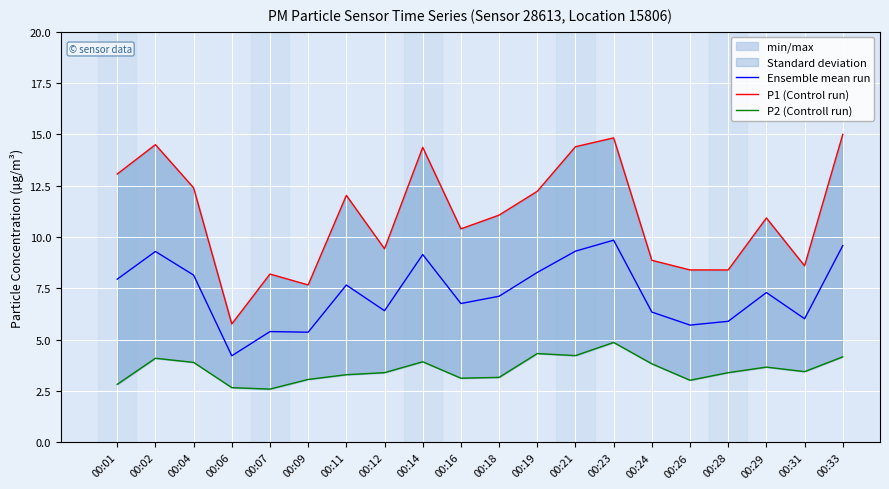

Where does the P1 (Control run) series first go above 11?

00:01